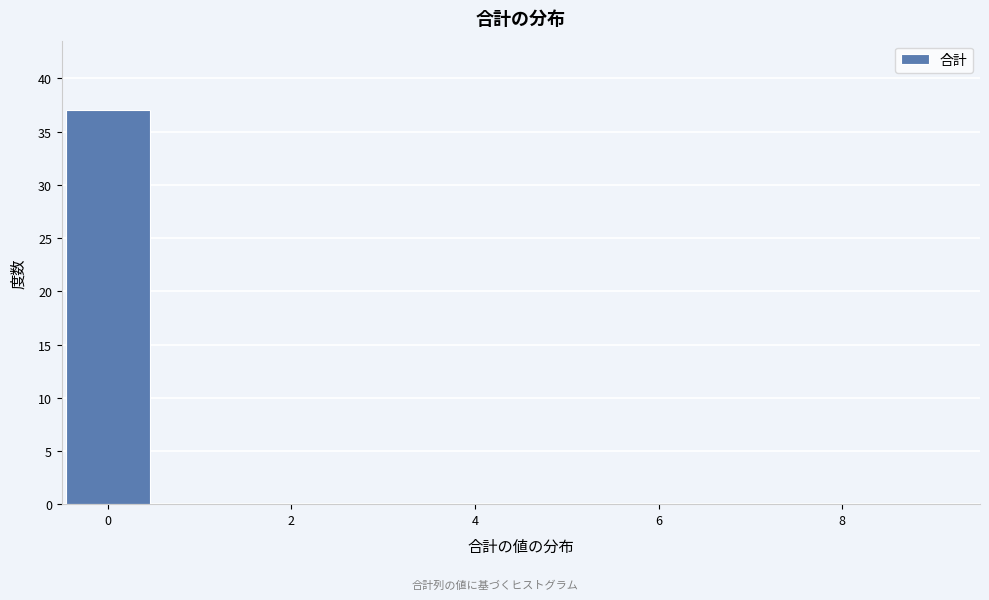

Which range on the x-axis has the tallest bar?

-0.5 to 0.5